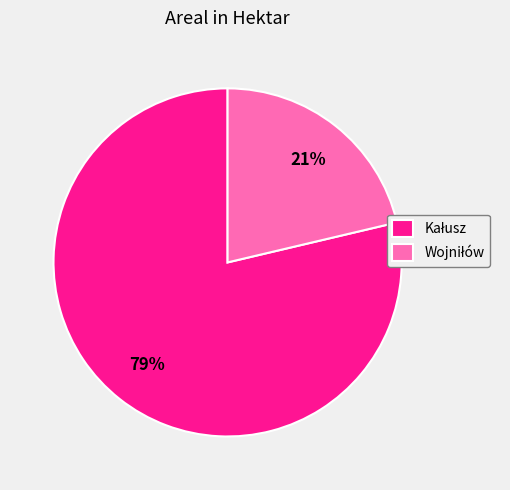

Is there any slice that represents more than half of the pie?

Yes